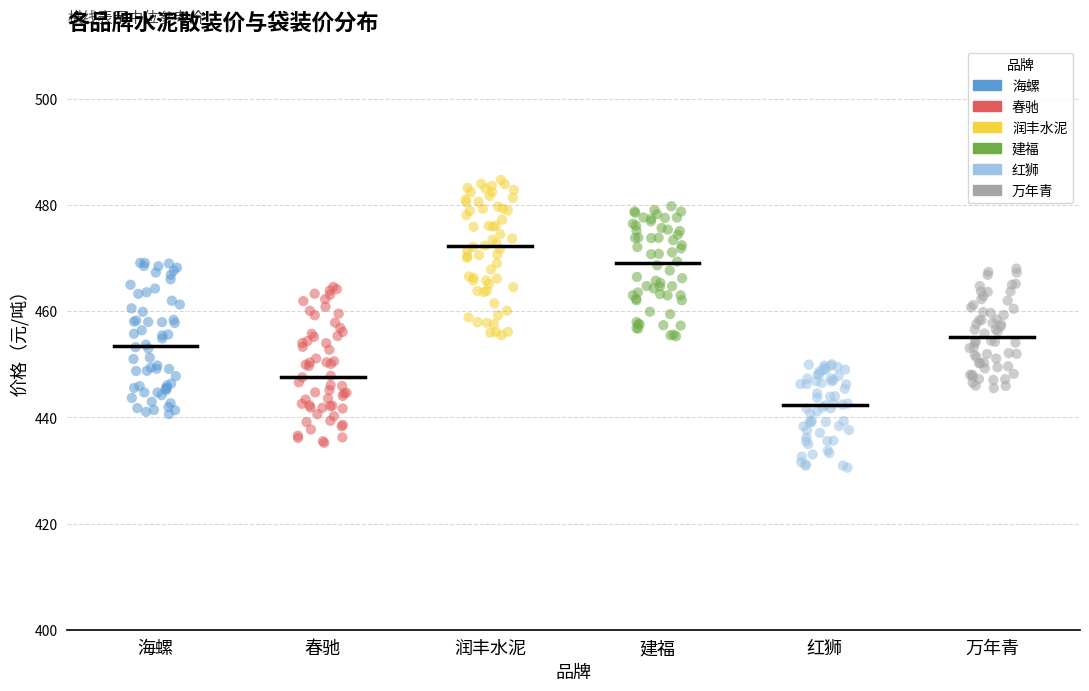

Which series reaches the maximum Y coordinate?

润丰水泥